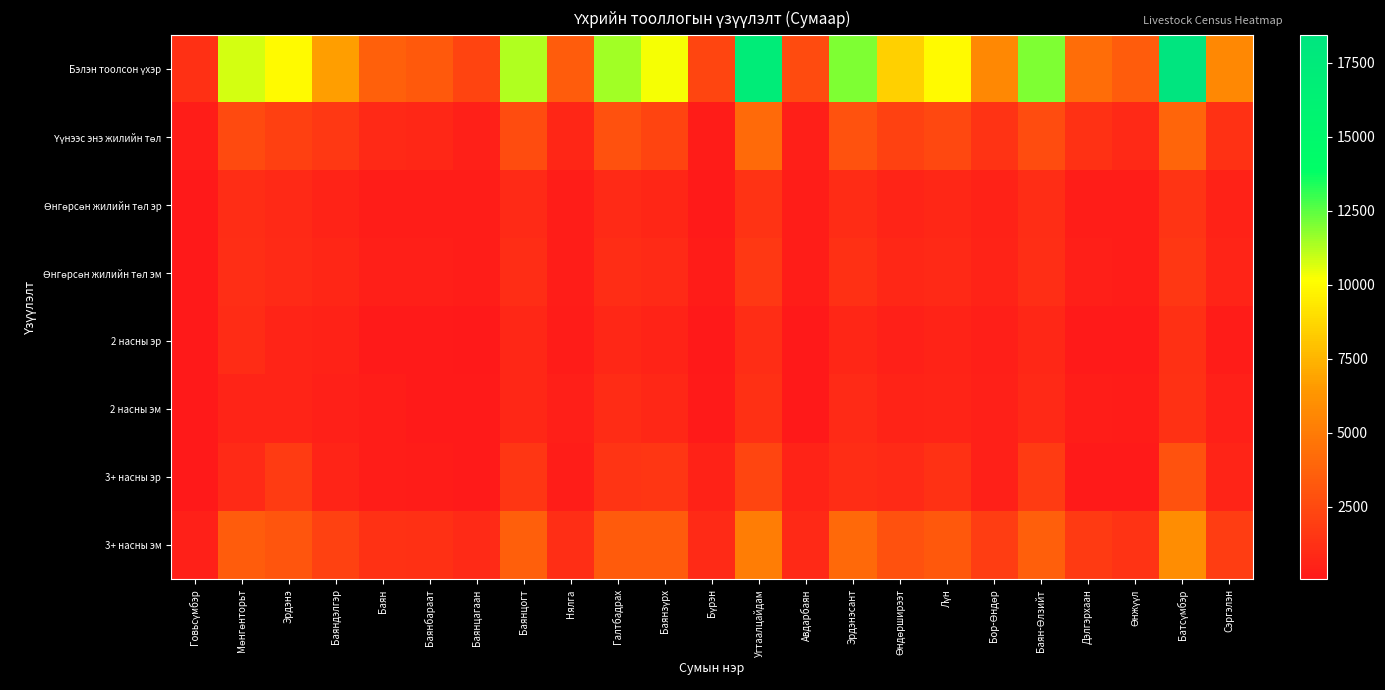

What is the maximum value shown in the chart?

18433